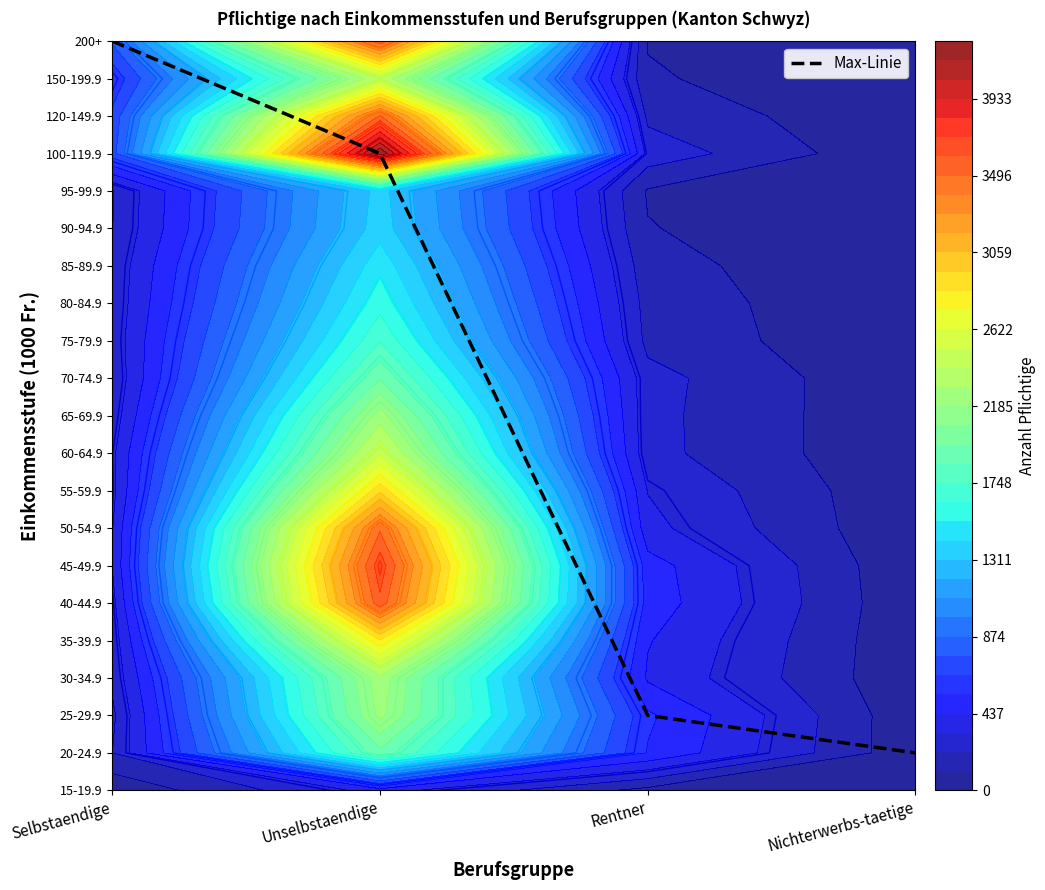

Reading right to left, transcribe all the data shown in this chart.

Nichterwerbs-taetige=1	Rentner=2	Unselbstaendige=17	Selbstaendige=20